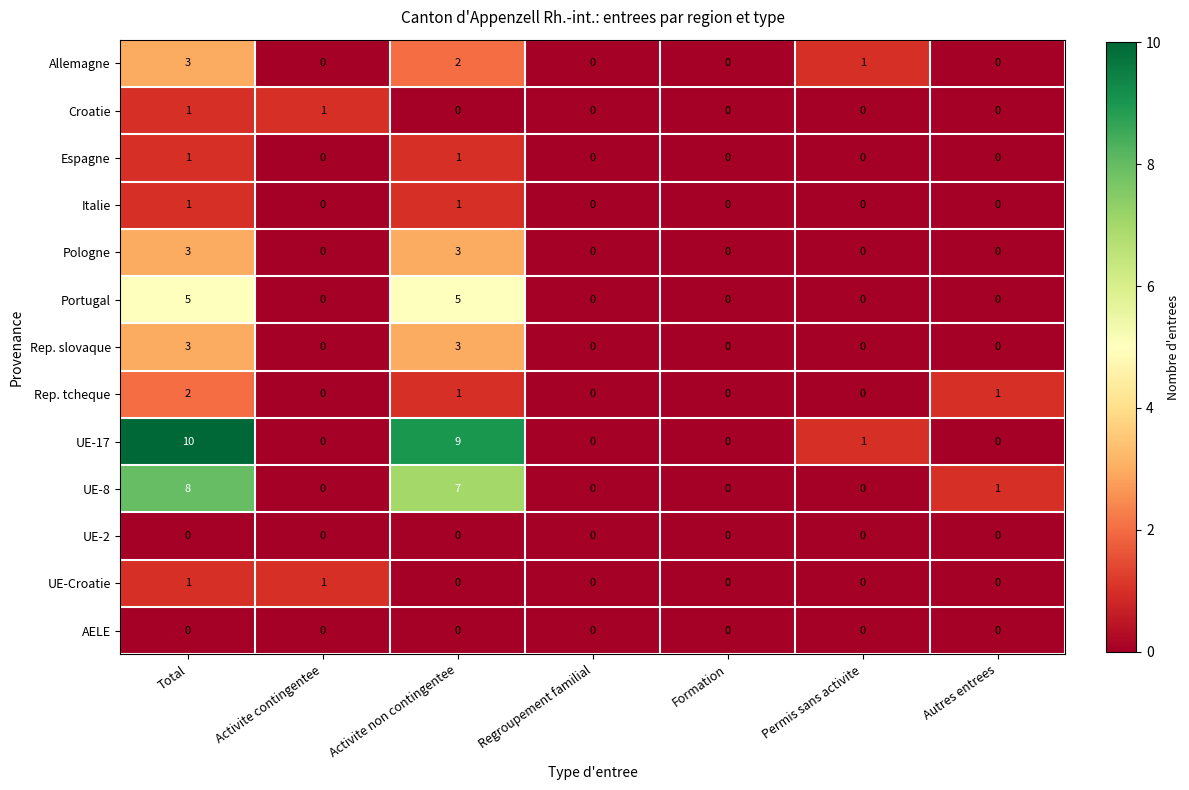

How many categories are shown in the chart?

7